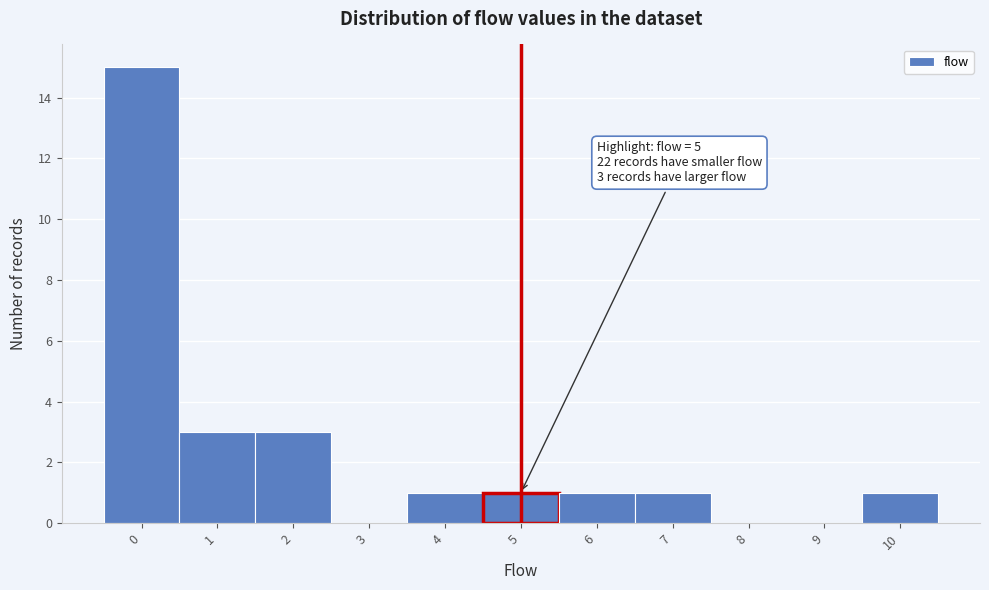

Over which range of the x-axis is the bar tallest?

-0.5 to 0.5